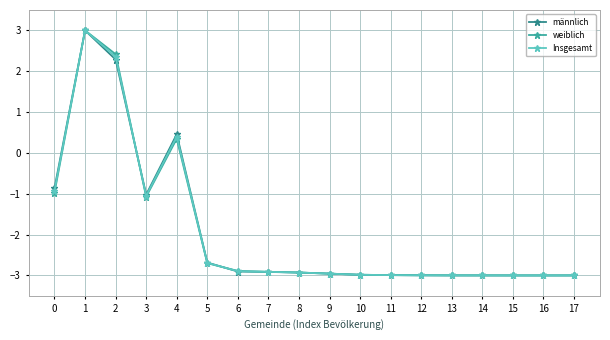

At which label is männlich closest to 0?

4